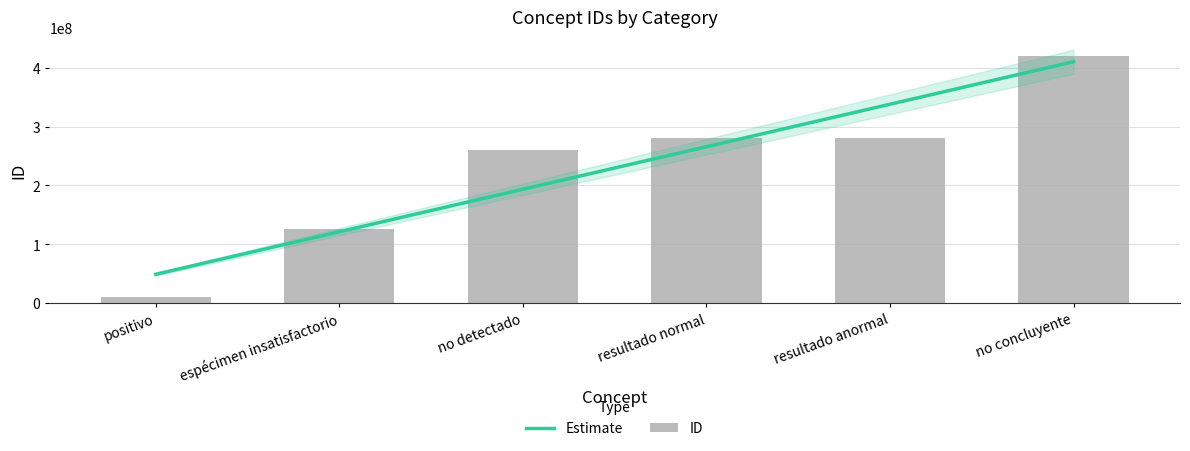

Where does the data first go above 280413001?

resultado anormal